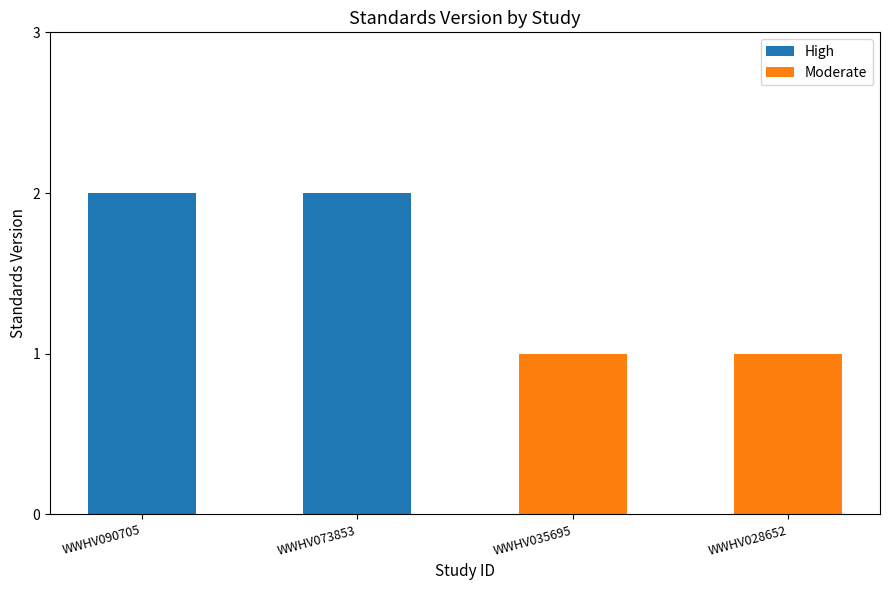

Rank the categories by value from lowest to highest.

WWHV035695, WWHV028652, WWHV090705, WWHV073853